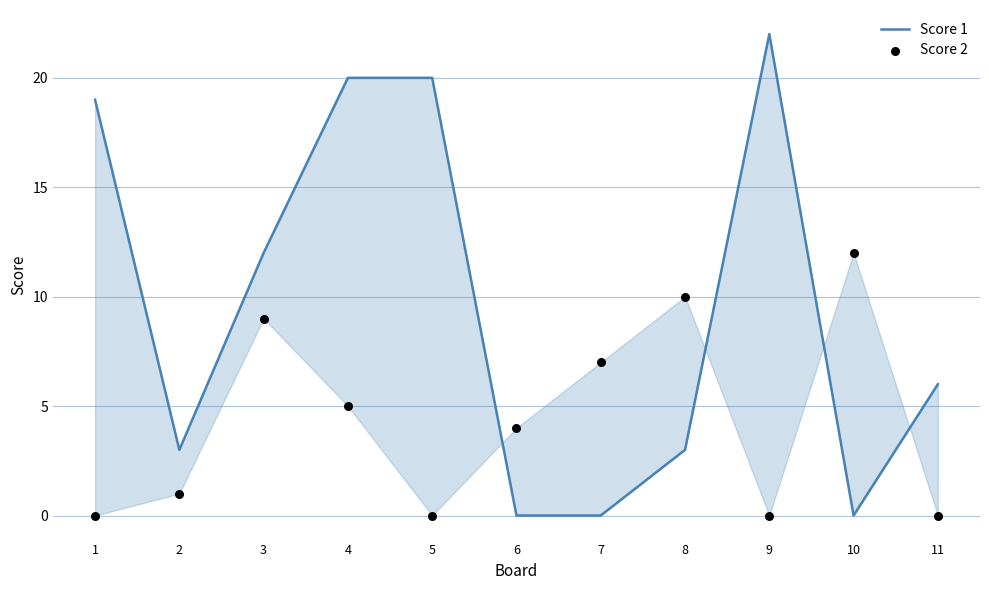

Is the value of Score 2 at 4 greater than the value of Score 1 at 2?

Yes